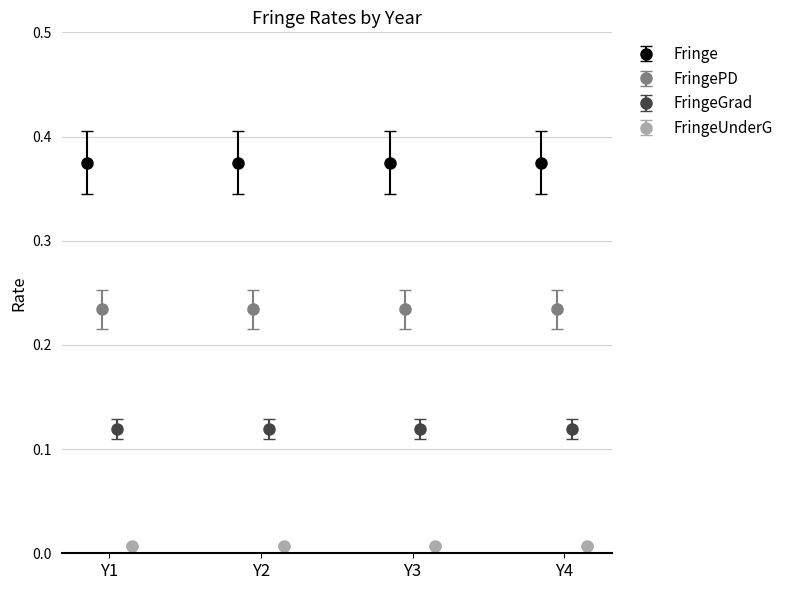

How many bars are there in each group?

4